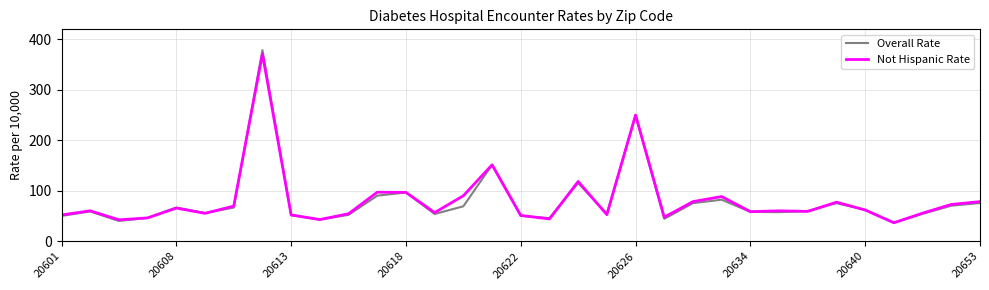

What are all the series names shown in the legend?

Overall Rate, Not Hispanic Rate